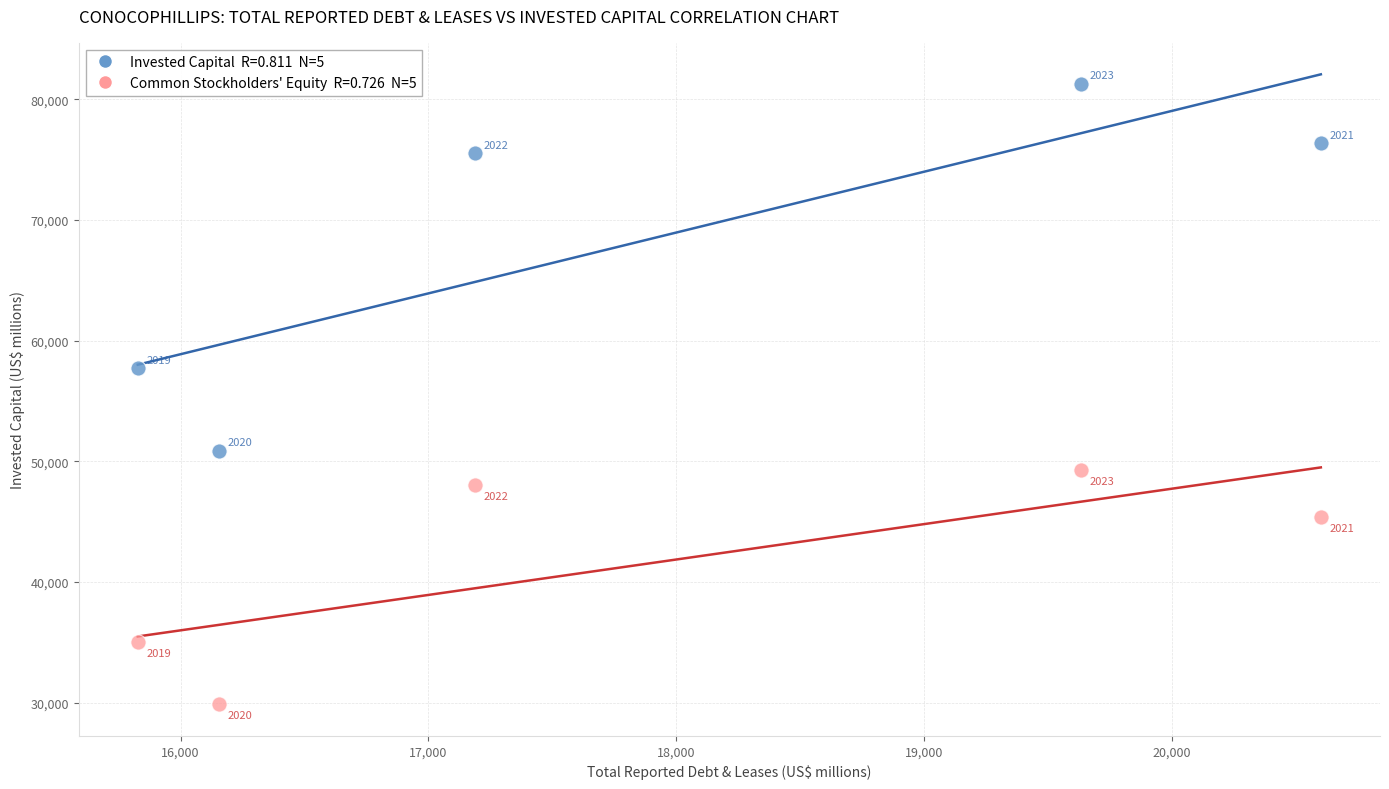

Across all series, what Y value is closest to 55563?

57714